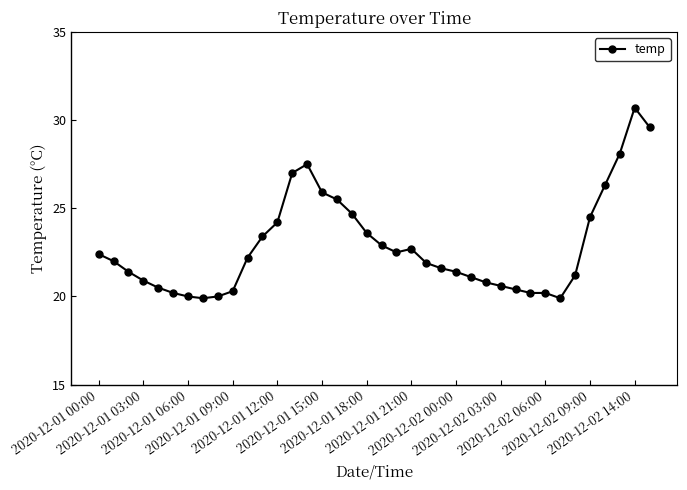

True or false: the data has more than 0 interior local peaks.

True